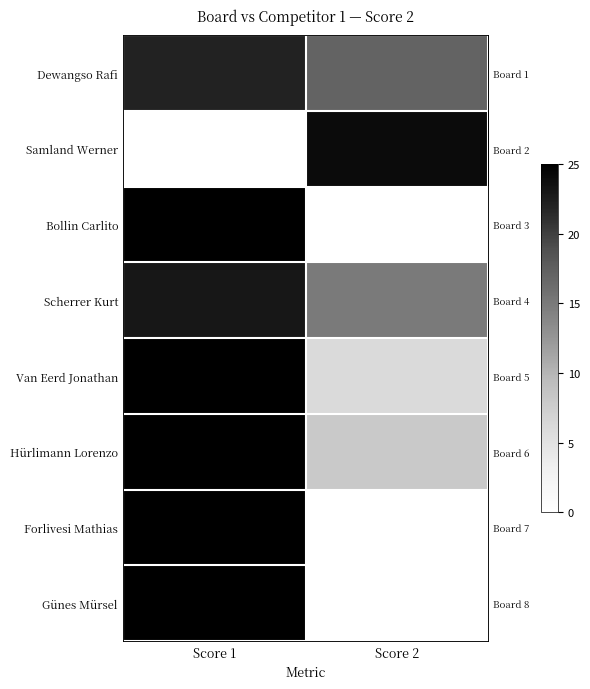

Is it true that Van Eerd Jonathan equals 9 at Score 2?

False